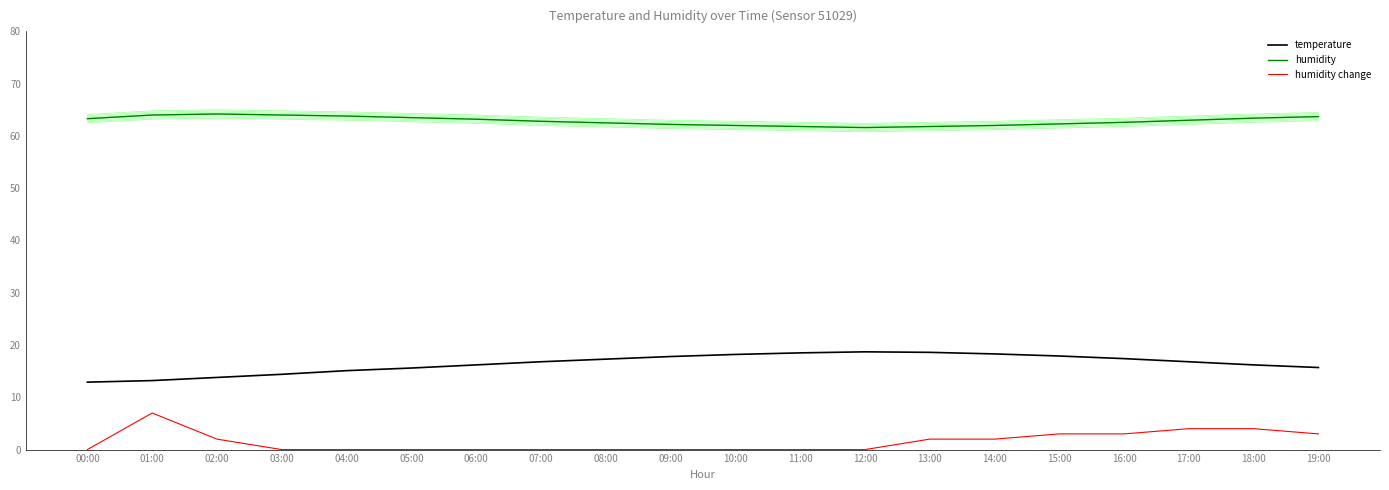

At which category is the sum across all series the highest?

01:00